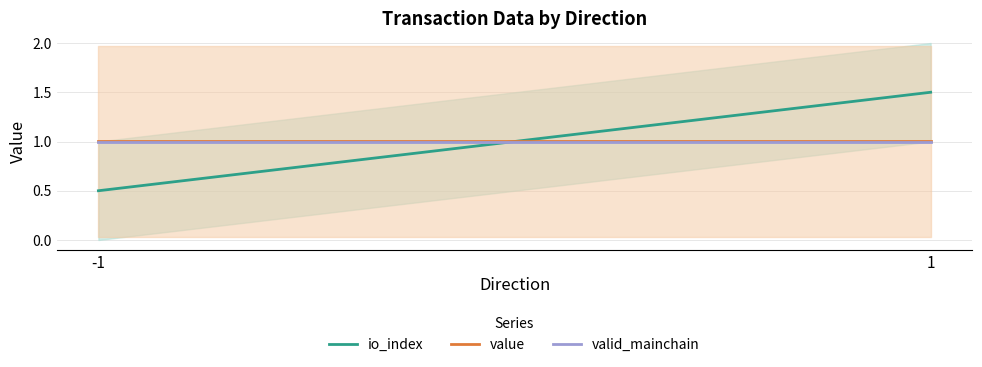

What is the value of the value point at the 2nd from the left?

1.0